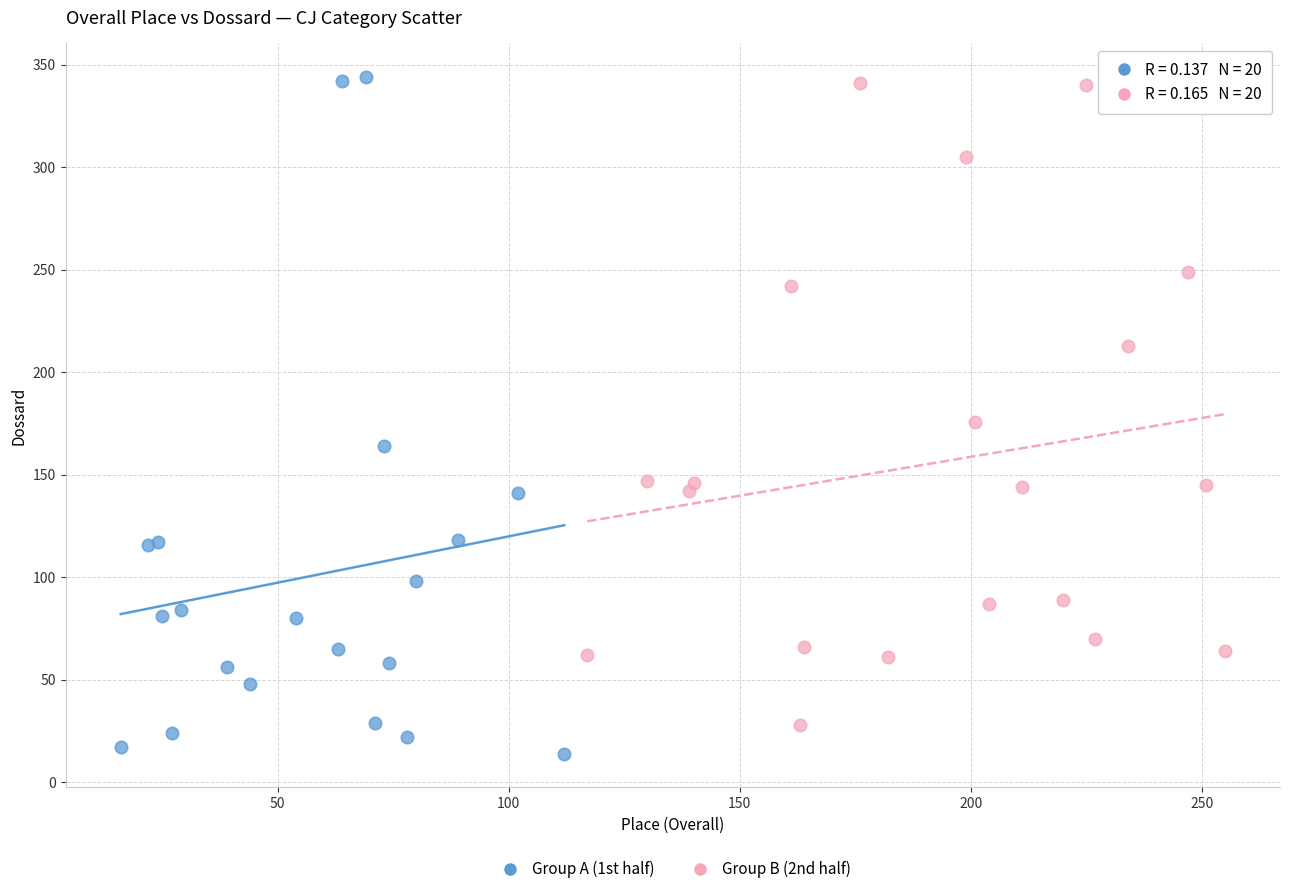

Which series has the largest Y range (max minus min)?

Group A (1st half)